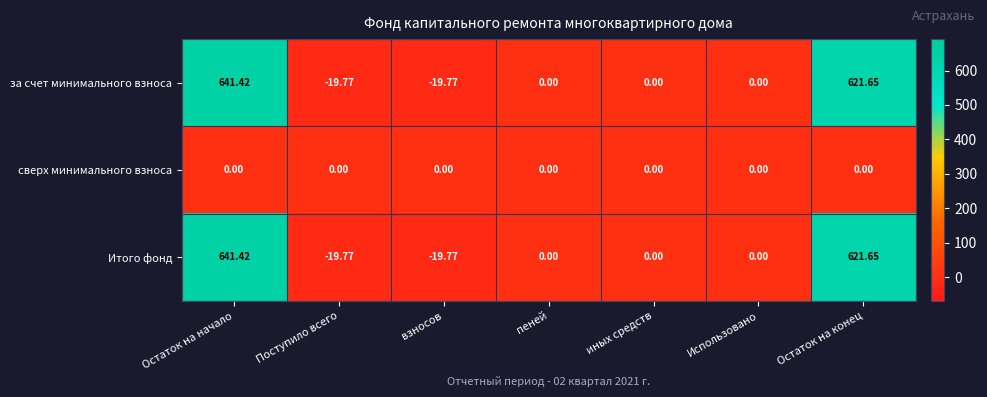

What is the spread (max minus min) of values at Остаток на начало?

641.4